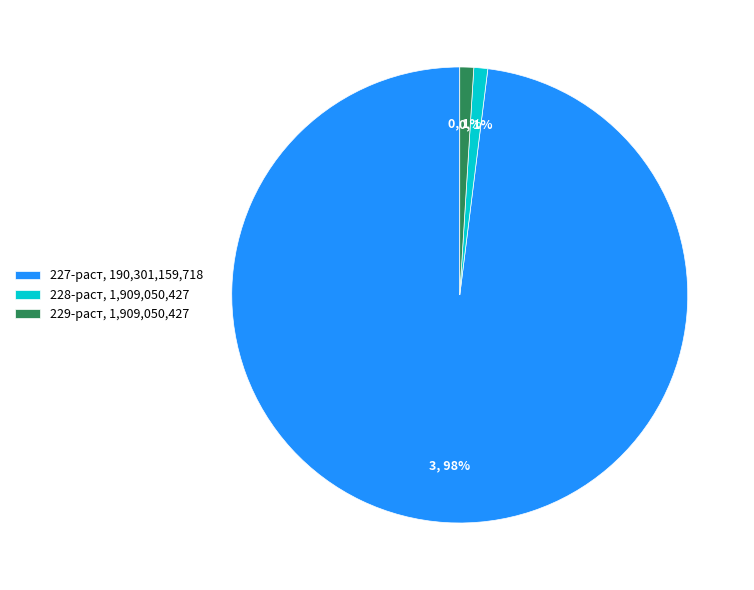

Is 228-раст, 1,909,050,427 the majority of the pie?

No